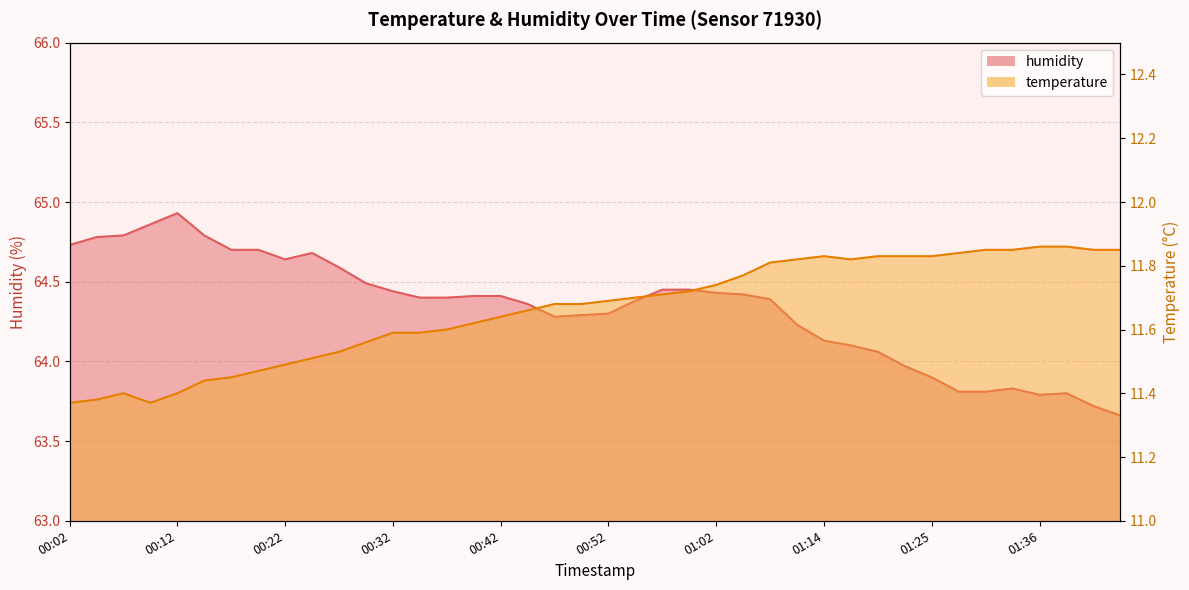

What is the sum of all temperature values?

466.5